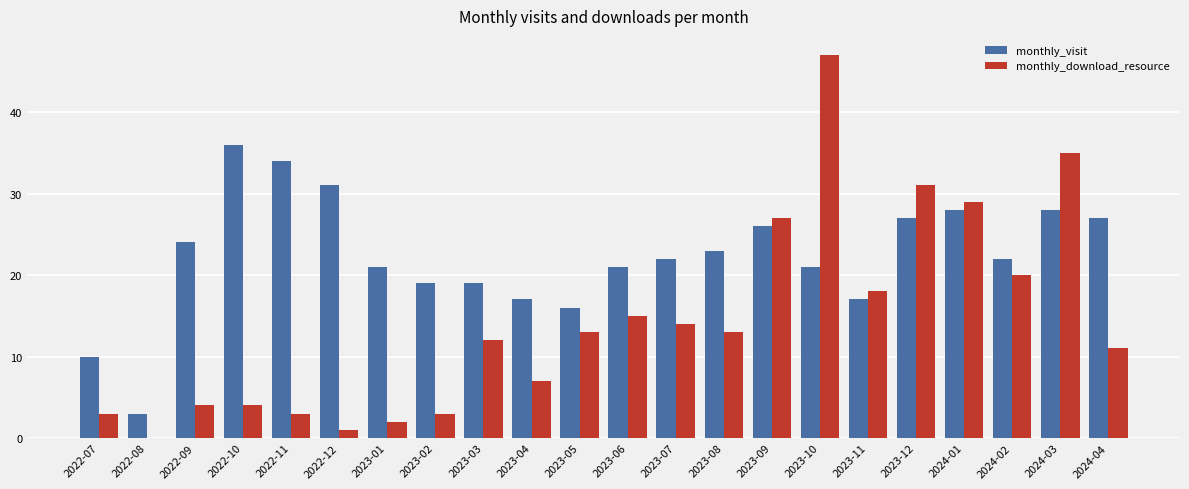

Which label corresponds to the largest value in the chart?

2023-10